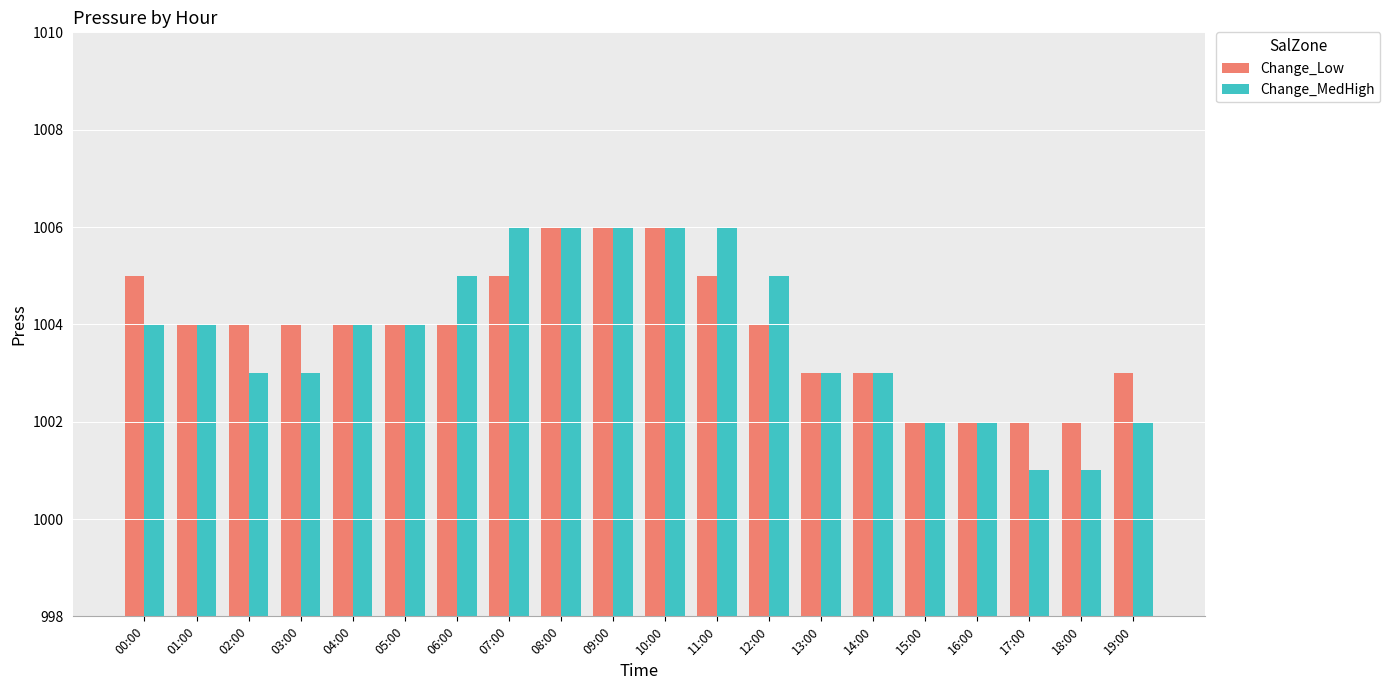

How many values in the Change_MedHigh series are below 1004?

9